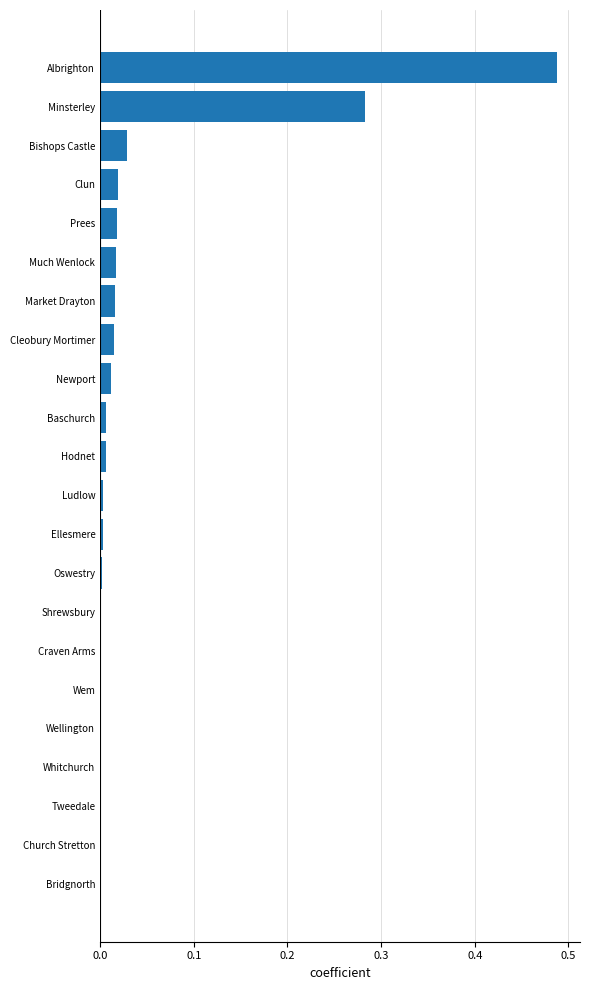

Which category has the highest value across all series?

Albrighton